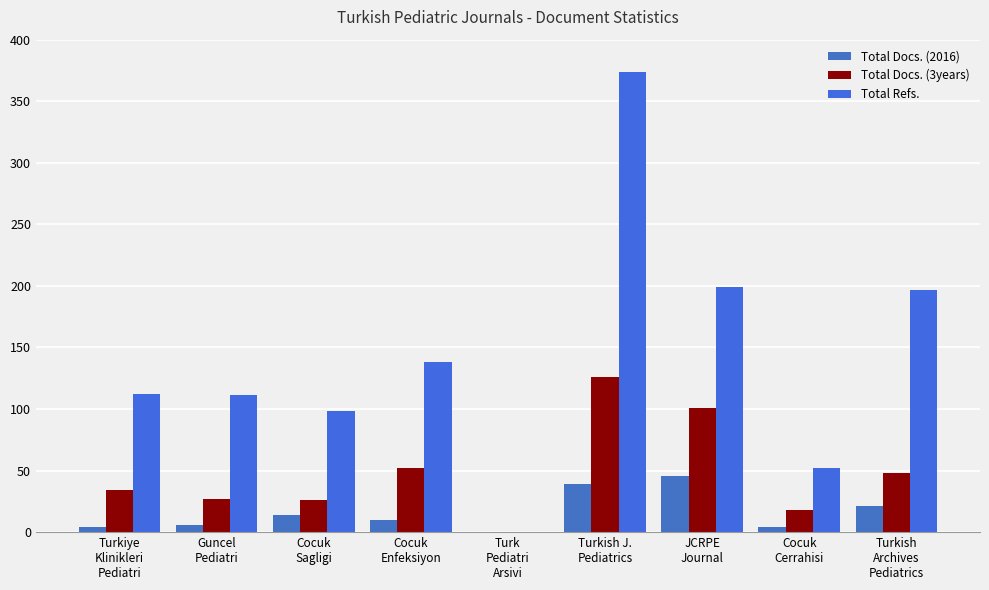

List the series in order of their peak value, lowest first.

Total Docs. (2016), Total Docs. (3years), Total Refs.